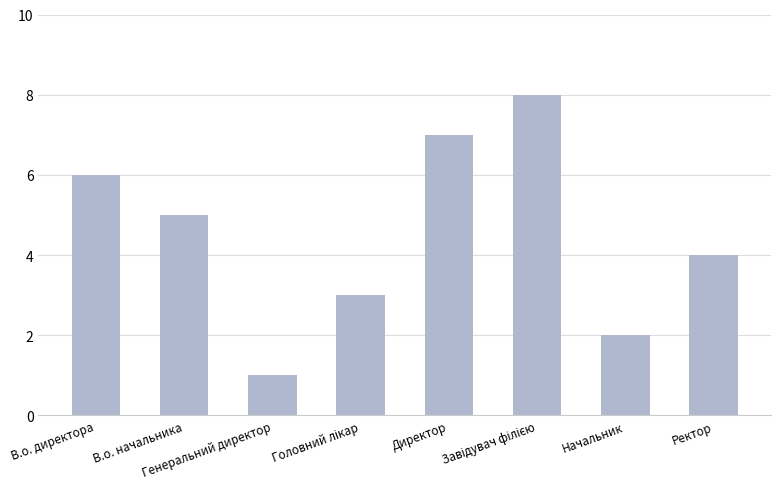

At which category does the chart reach its minimum across all series?

Генеральний директор